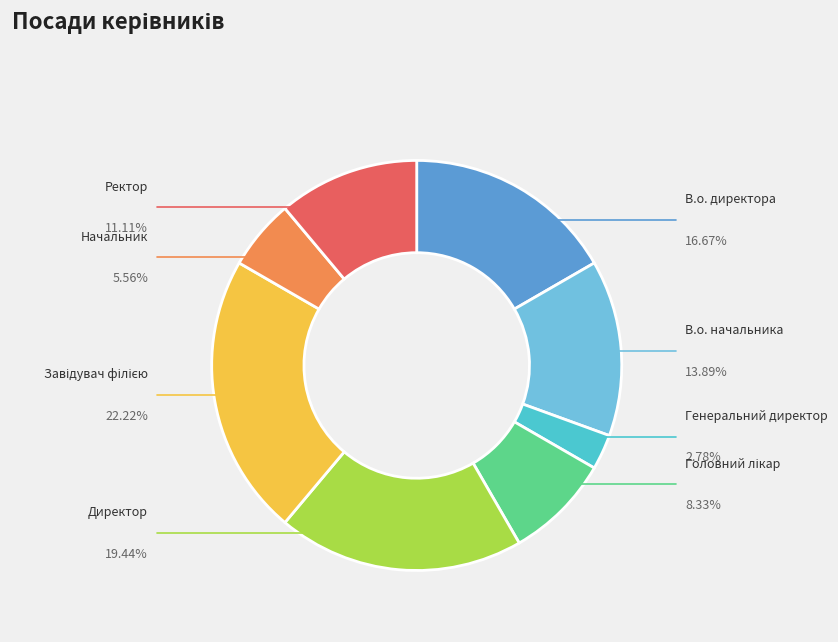

True or false: Завідувач філією accounts for 16% of the total.

False